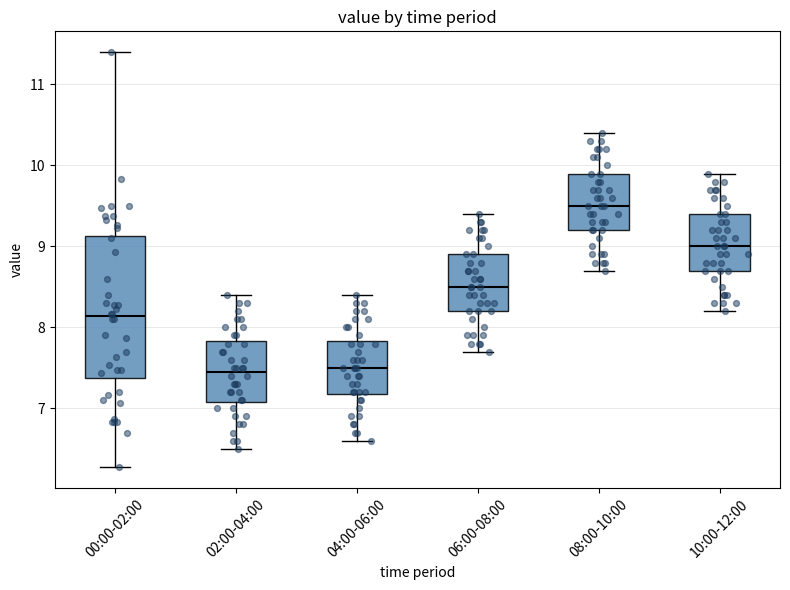

Reading left to right, read every box against the y-axis: the position of its median line, the range the box covers, and the ends of its whiskers. The values are not printed on the chart, so give them approximately, as read against the axis.

00:00-02:00: median 8.1, box 7.4 to 9.1, whiskers 6.3 to 11.4
02:00-04:00: median 7.5, box 7.1 to 7.8, whiskers 6.5 to 8.4
04:00-06:00: median 7.5, box 7.2 to 7.8, whiskers 6.6 to 8.4
06:00-08:00: median 8.5, box 8.2 to 8.9, whiskers 7.7 to 9.4
08:00-10:00: median 9.5, box 9.2 to 9.9, whiskers 8.7 to 10.4
10:00-12:00: median 9.0, box 8.7 to 9.4, whiskers 8.2 to 9.9